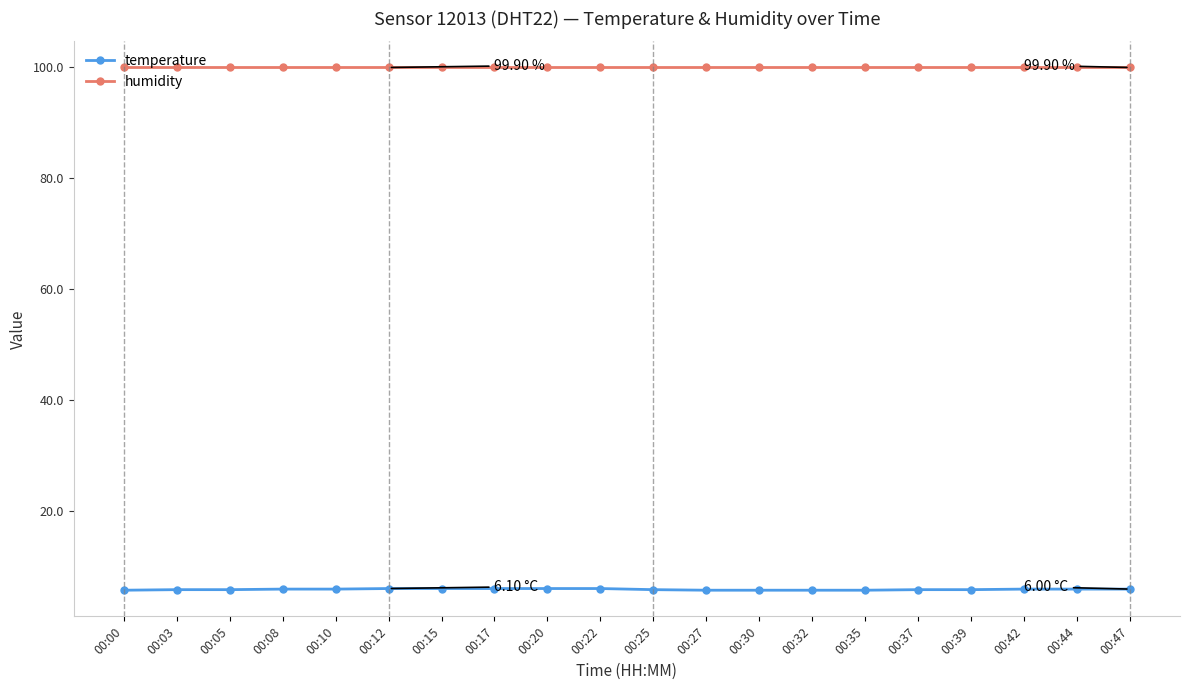

True or false: temperature and humidity cross at least once.

False